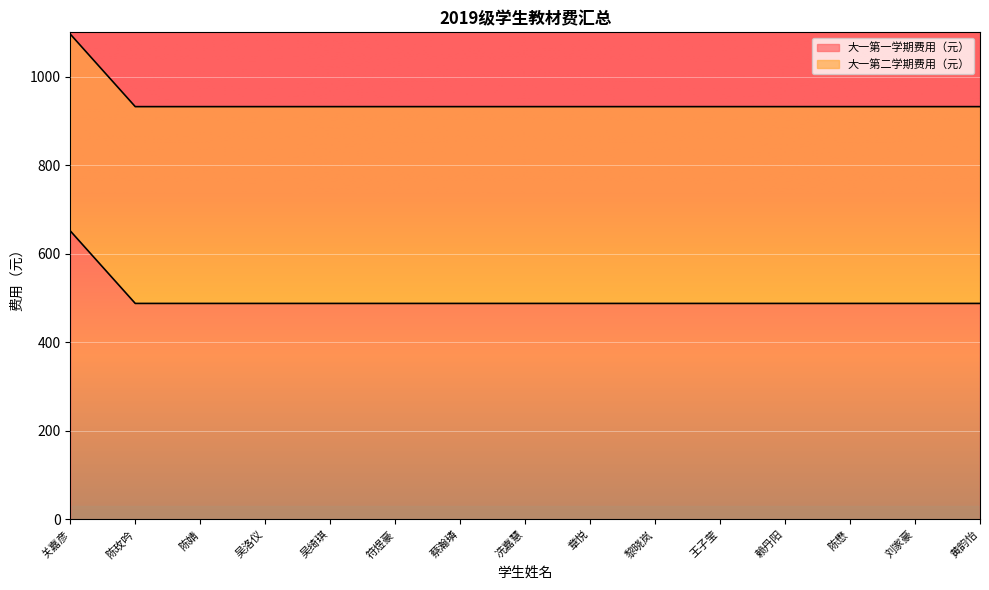

What is the value of the 3rd point from the left?

487.8